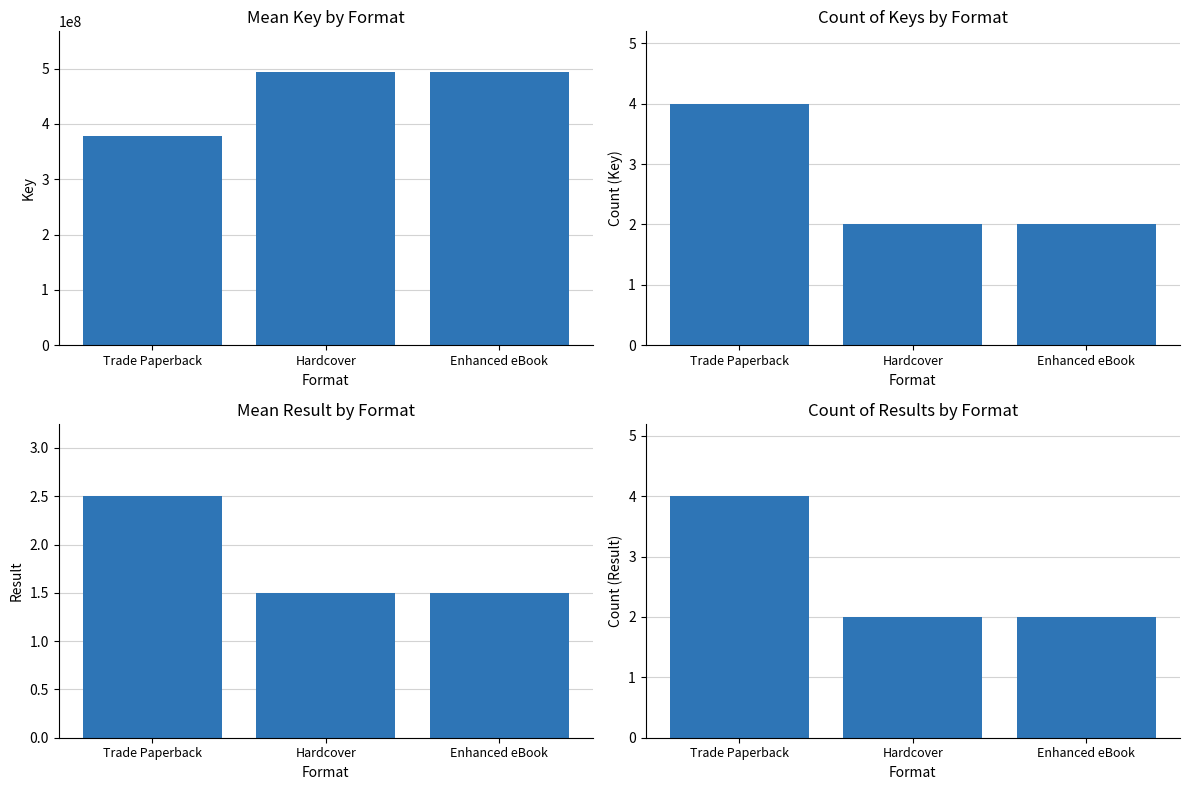

Which series has the largest total across all categories?

Key